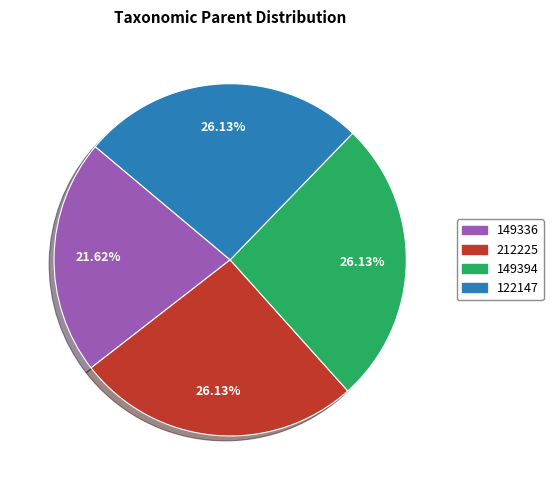

Does 149336 account for over 50% of the chart?

No